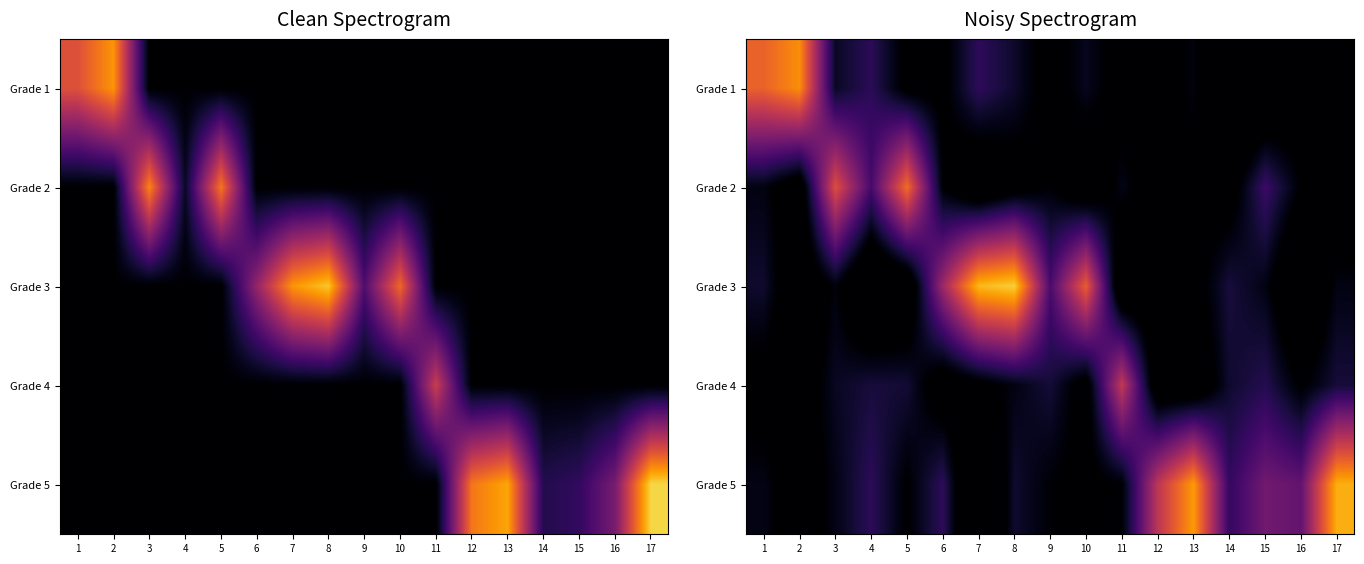

What is the spread (max minus min) of values at 3?

17.1